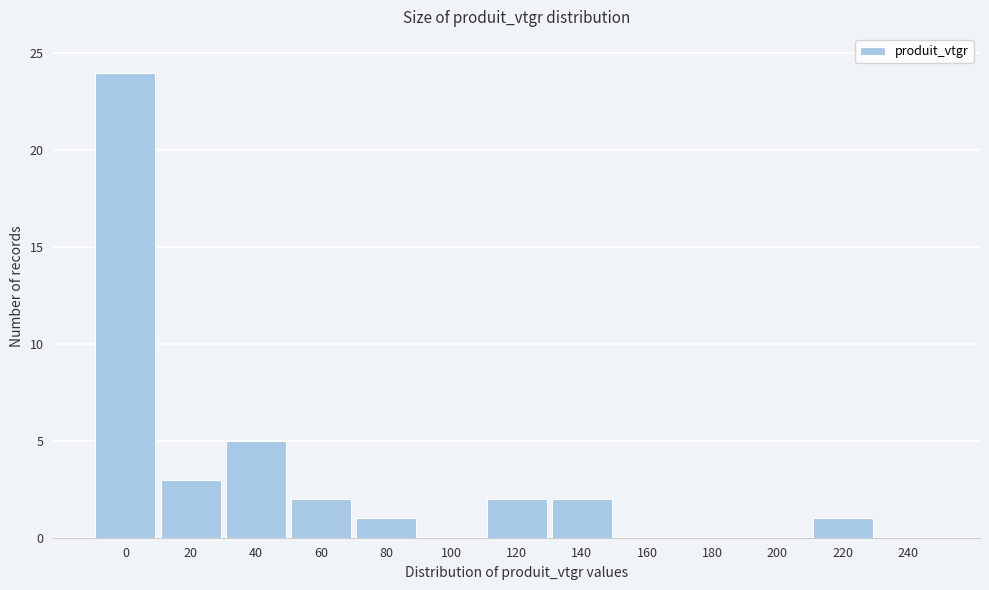

Reading left to right, extract all data points from this chart.

0=24	20=3	40=5	60=2	80=1	100=0	120=2	140=2	160=0	180=0	200=0	220=1	240=0